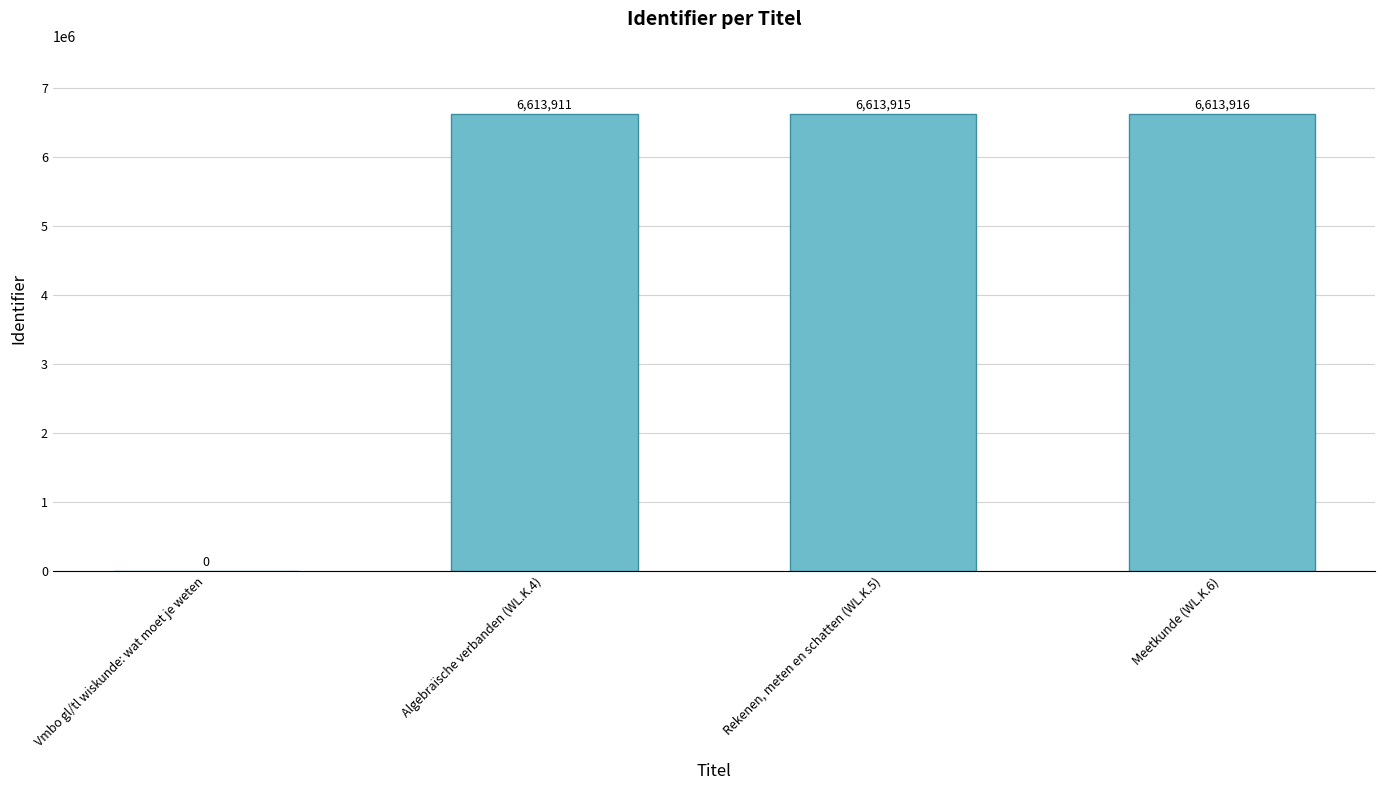

What value does the data have at Algebraïsche verbanden (WL.K.4), to the nearest 100?

6613900